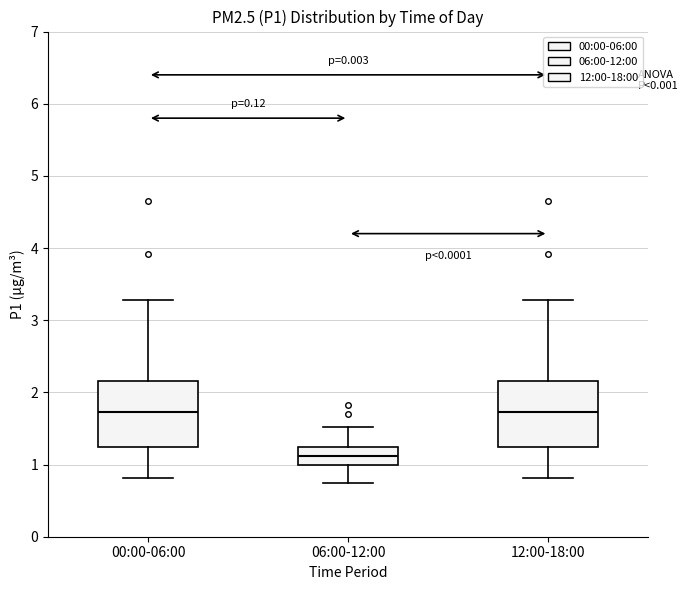

Where is the upper edge of the box for 00:00-06:00 on the y-axis? The values are not printed on the chart, so give them approximately, as read against the axis.

2.2